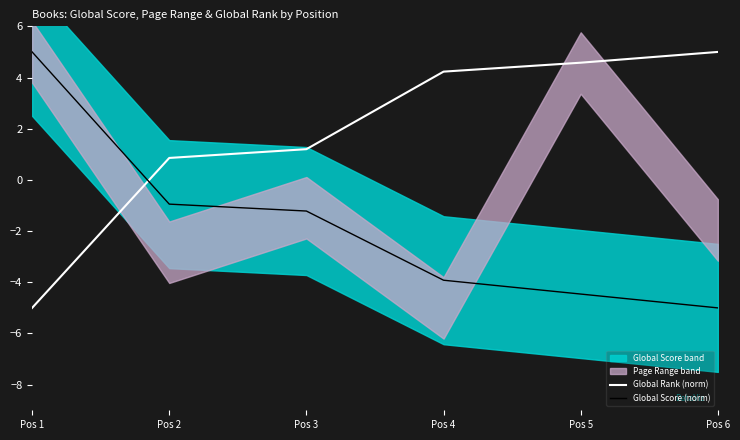

What is the sum of the Global Rank (norm) values at Pos 5 and Pos 3?

5.8